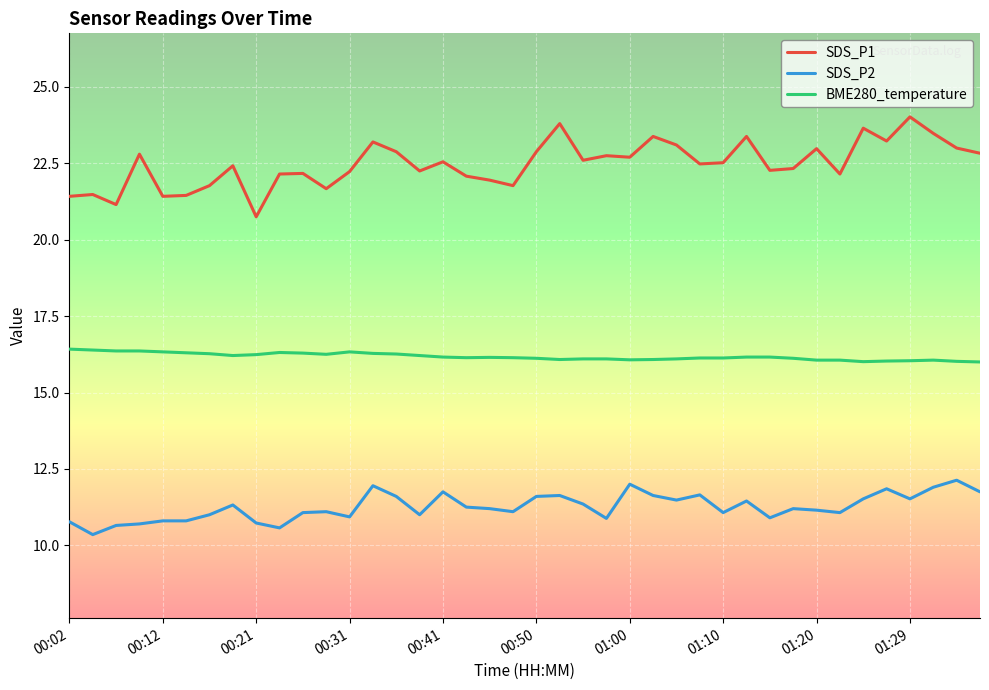

In SDS_P1, how many points are higher than both neighbors (excluding endpoints)?

13